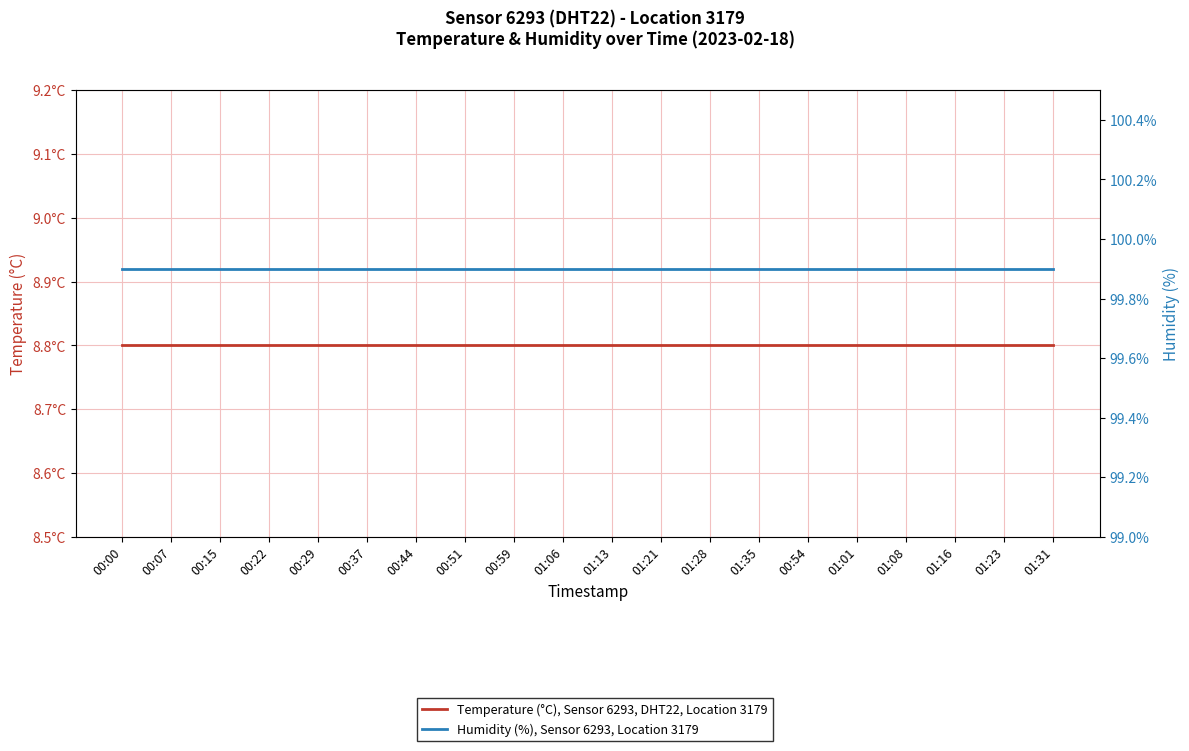

What is the value of the Humidity (%), Sensor 6293, Location 3179 point at the 5th from the left?

99.9